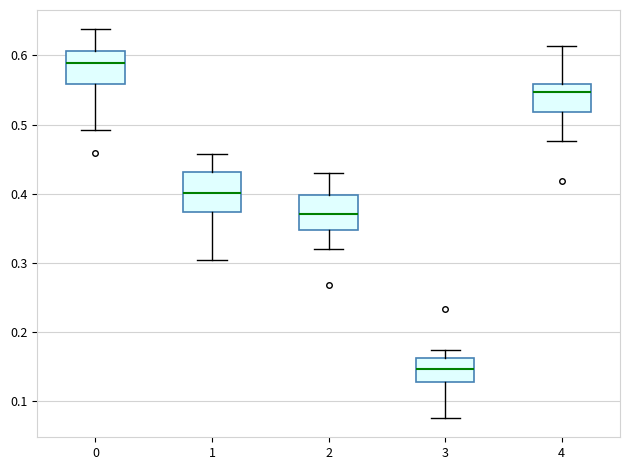

Which box's median line is the highest?

0